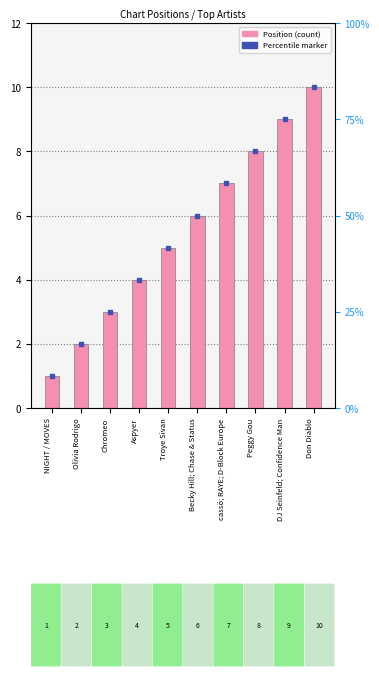

What is the difference between the maximum and second lowest values?

8